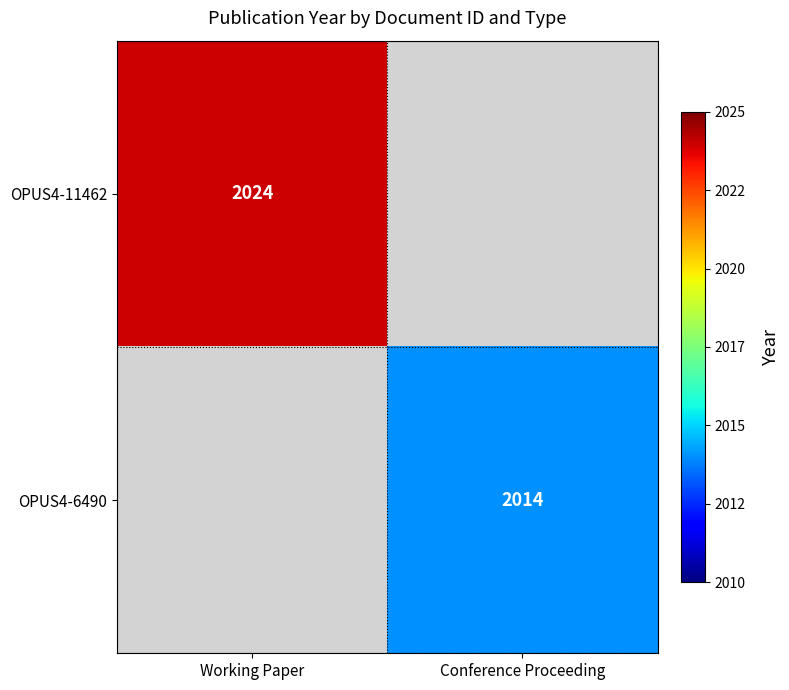

Is it true that OPUS4-6490 equals 2014 at Conference Proceeding?

True